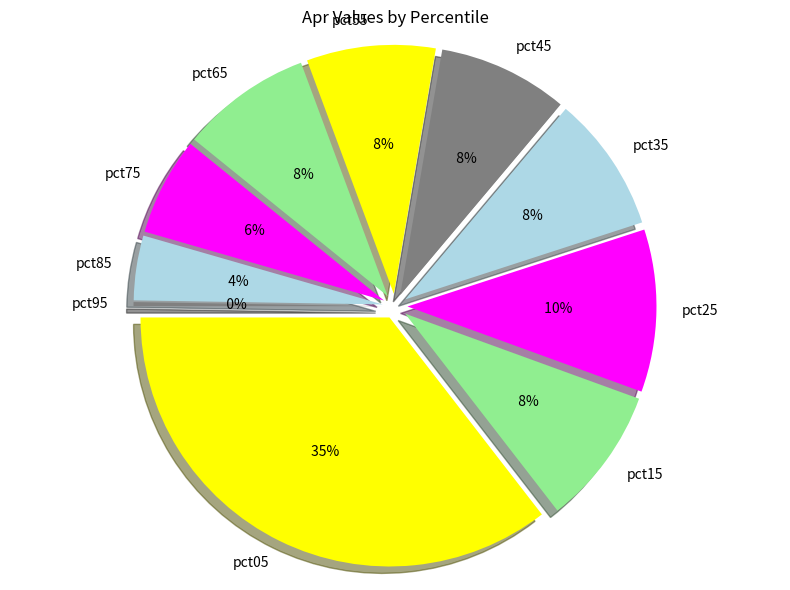

What is the largest slice in the pie chart?

pct05